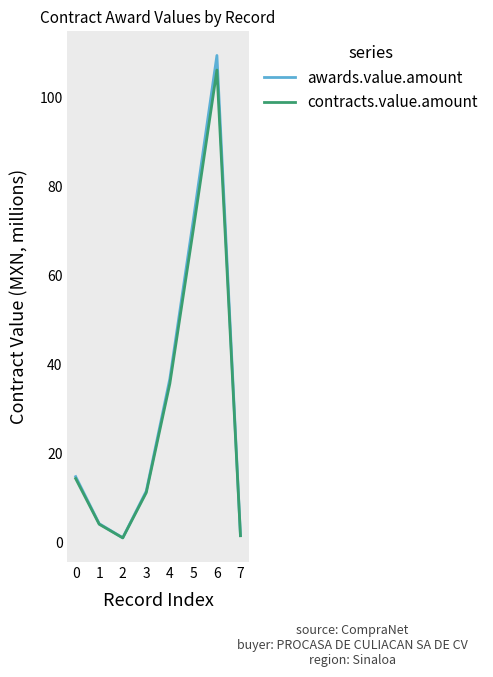

Reading left to right, list all the values displayed in this chart.

awards.value.amount: 14.7	4.1	1.0	11.5	36.7	72.6	109.6	1.5
contracts.value.amount: 14.3	4.0	0.9	11.1	35.6	70.4	106.3	1.4